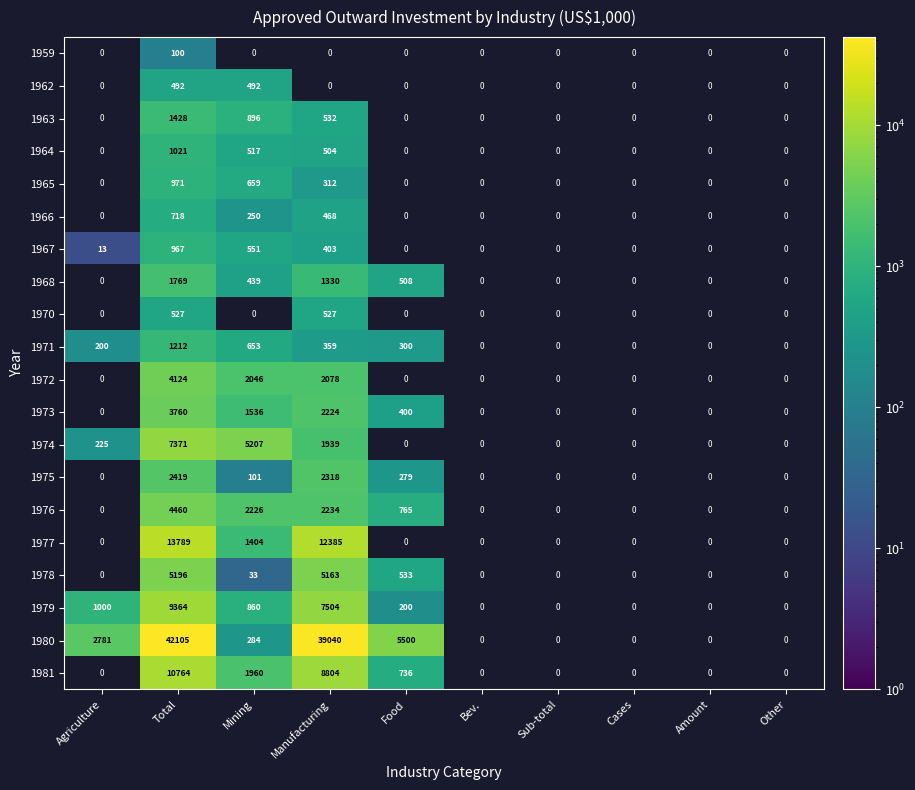

The value of 1967 at Agriculture is 13. True or false?

True